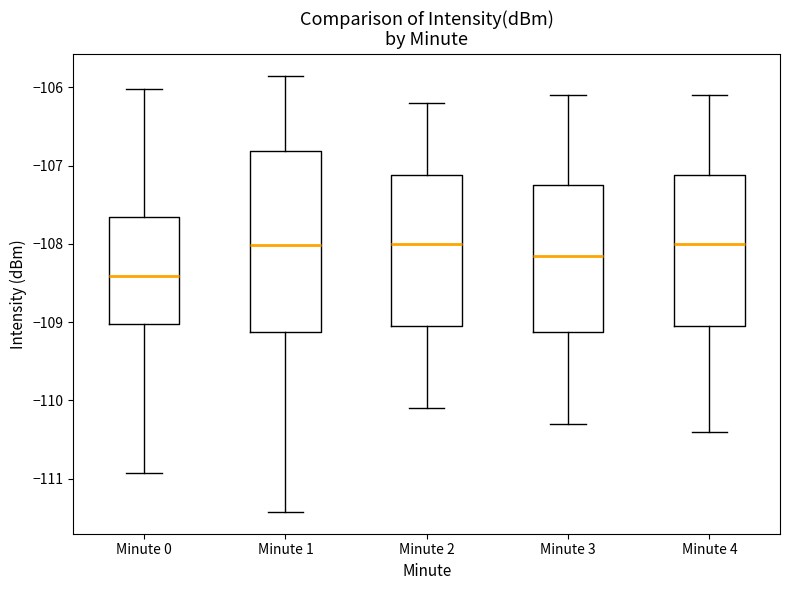

Where is the upper edge of the box for Minute 3 on the y-axis? The values are not printed on the chart, so give them approximately, as read against the axis.

-107.2